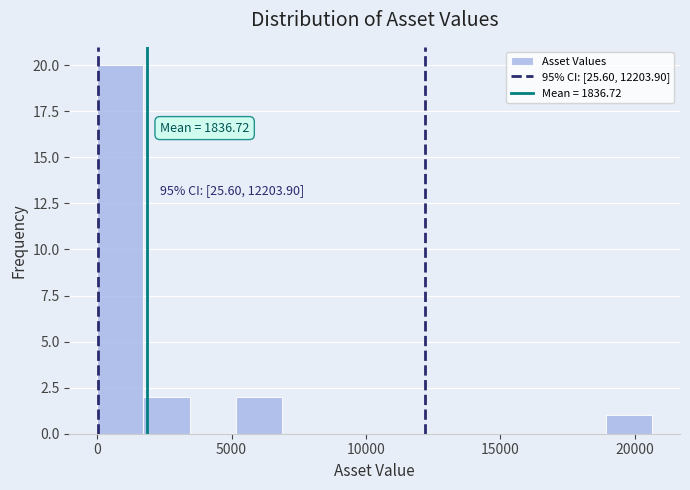

Around what value on the x-axis is the tallest bar? Give the approximate position of its centre, as read against the axis.

1000